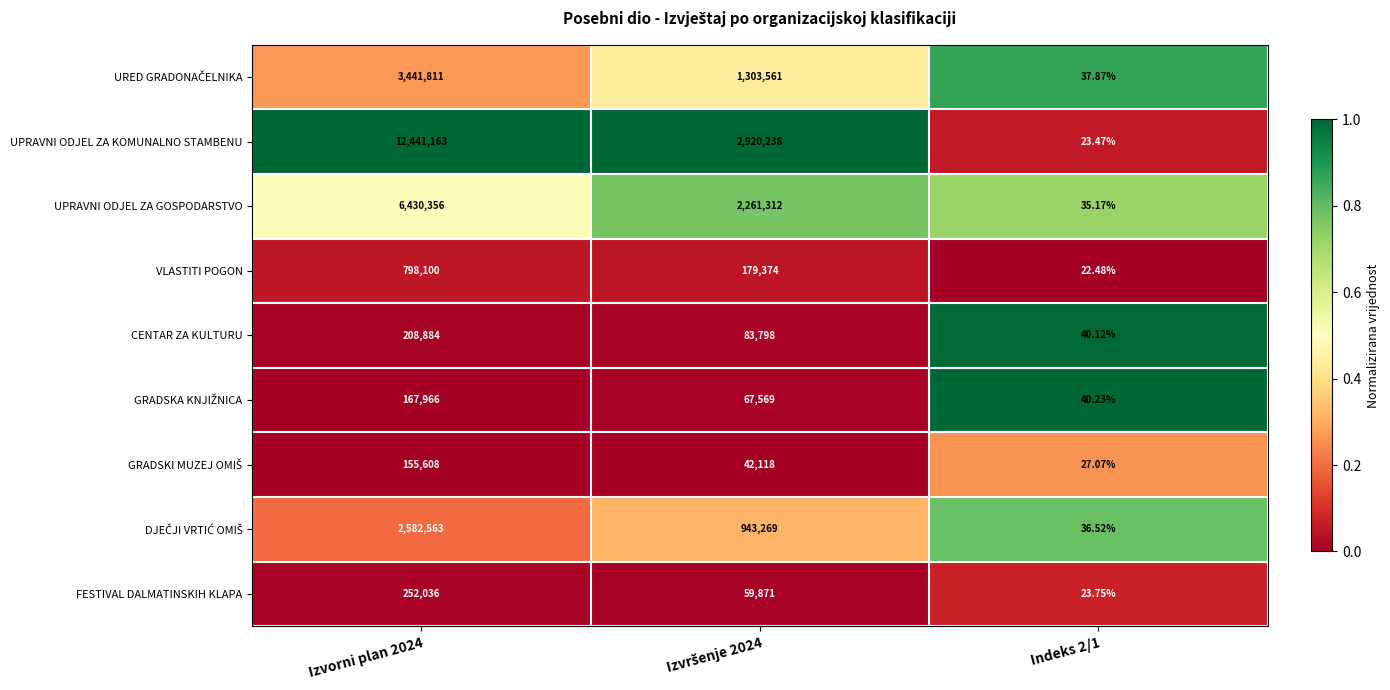

Which series has the largest range (max minus min)?

UPRAVNI ODJEL ZA KOMUNALNO STAMBENU